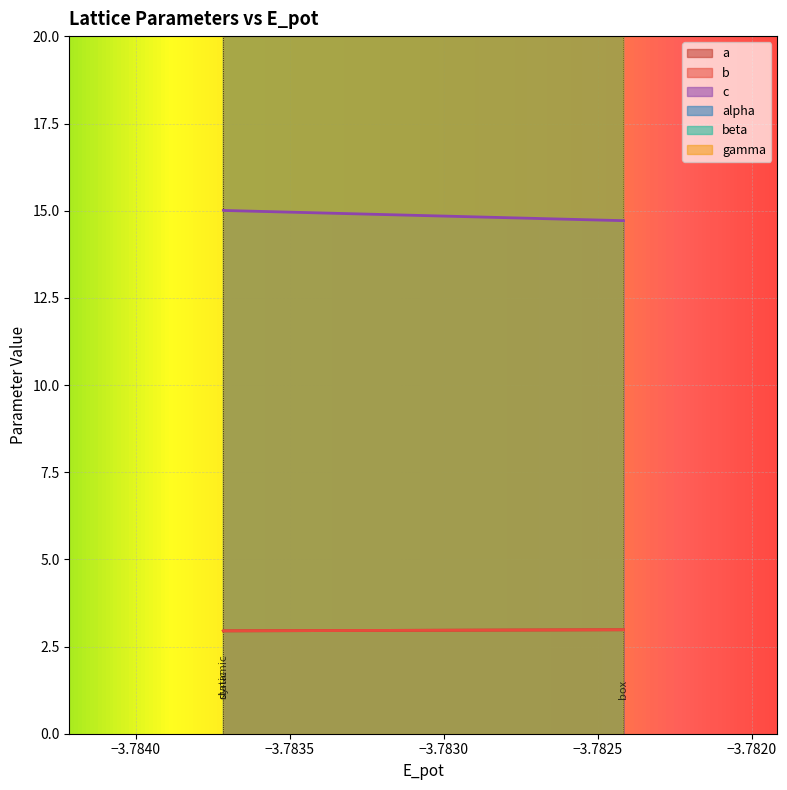

What is the sum of the c values at dynamic and static?

30.0